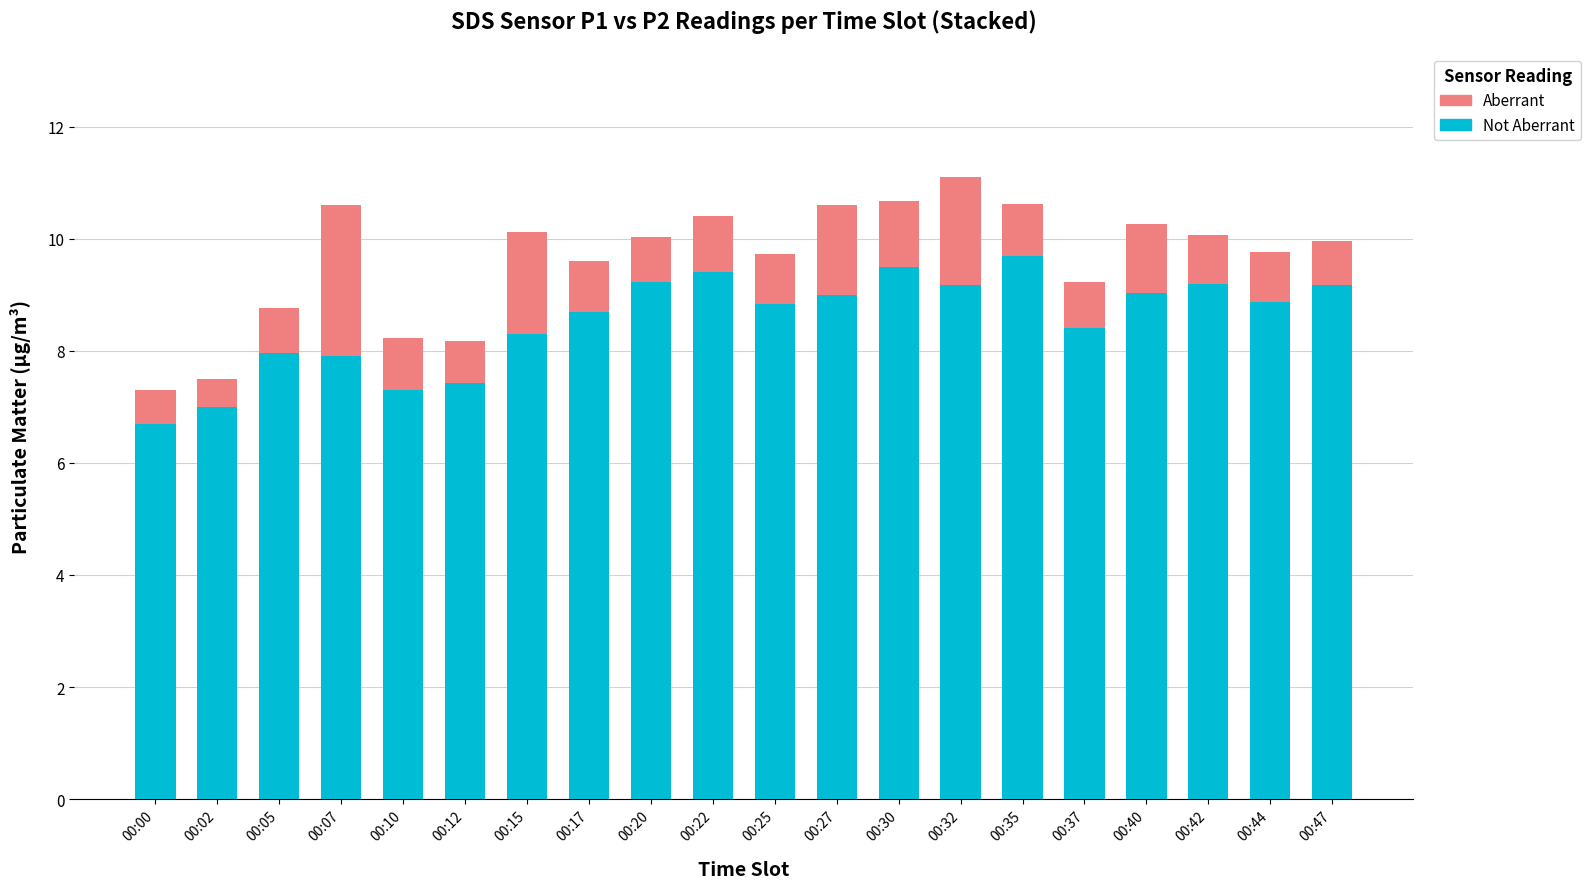

What are all the series names shown in the legend?

Aberrant, Not Aberrant